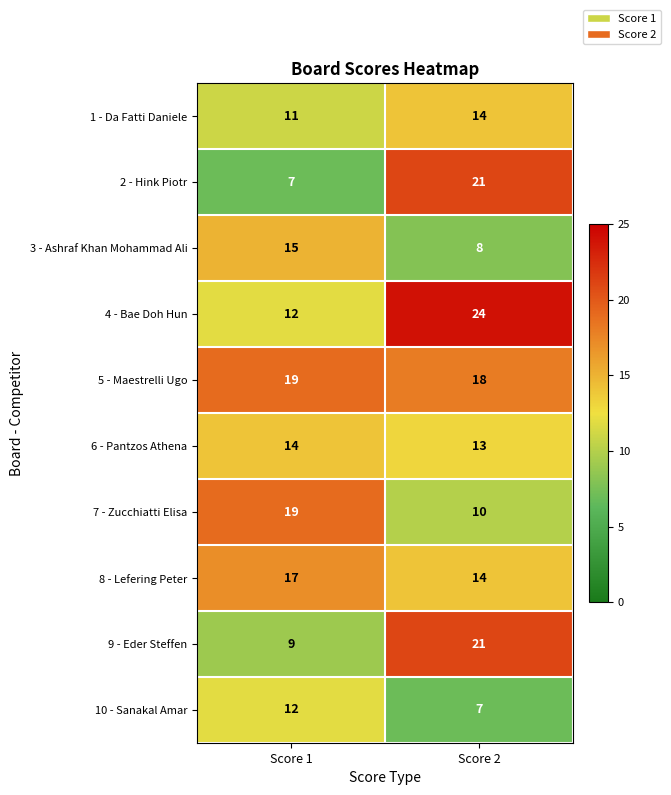

What is the maximum value shown in the chart?

24